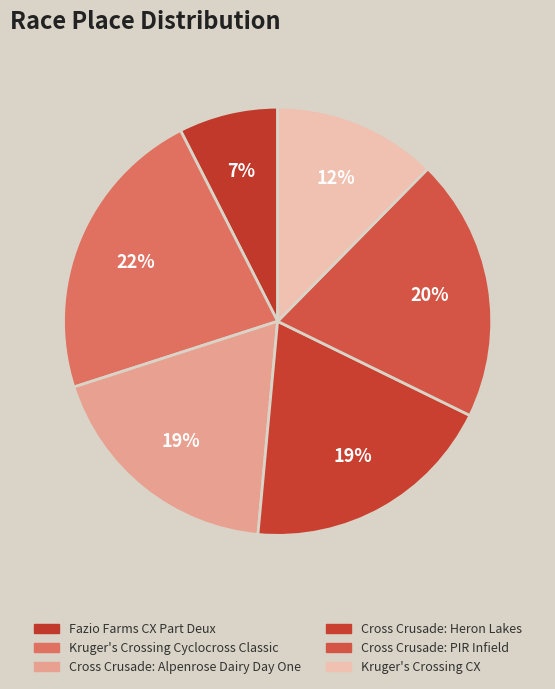

How many segments does this pie chart have?

6